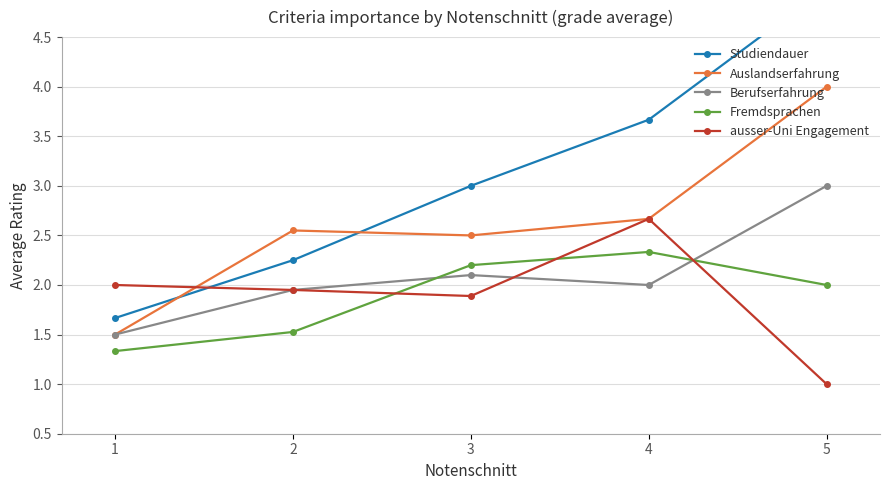

What value does the Berufserfahrung series have at 4?

2.0